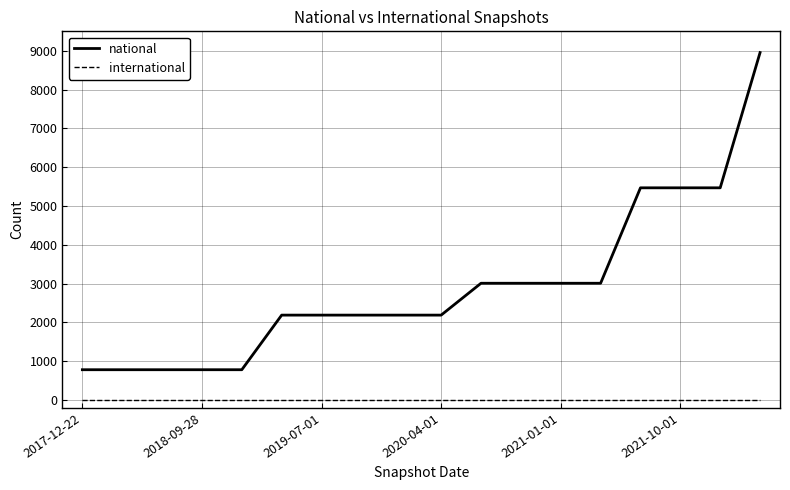

Which series has the largest total across all categories?

national